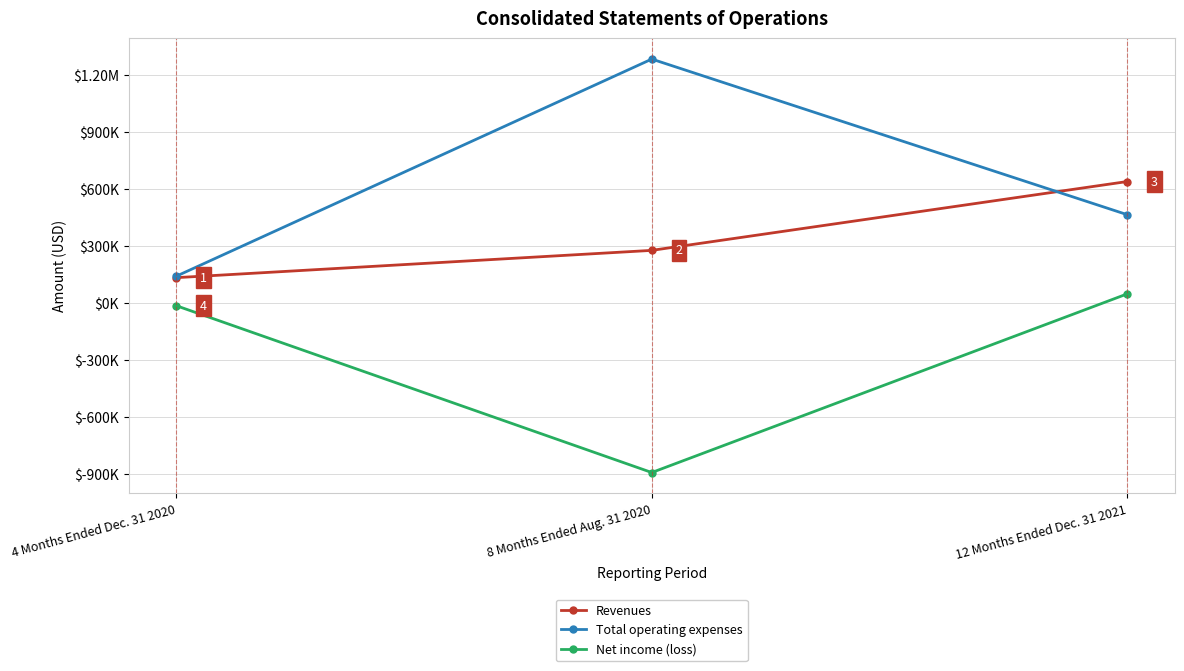

What are all the series names shown in the legend?

Revenues, Total operating expenses, Net income (loss)